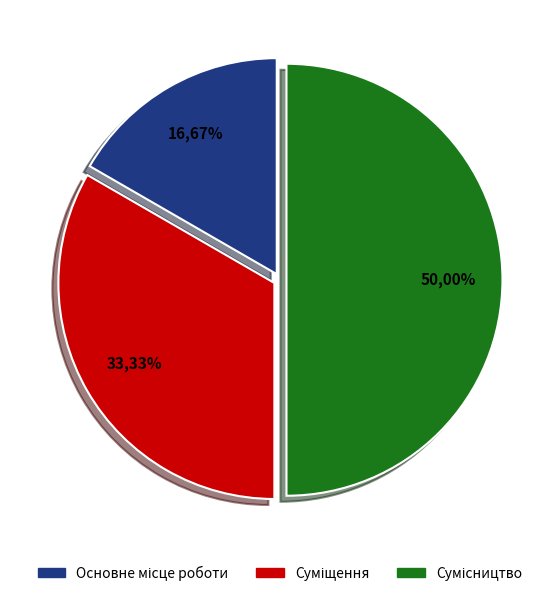

Which category has the biggest portion of the pie?

Сумісництво